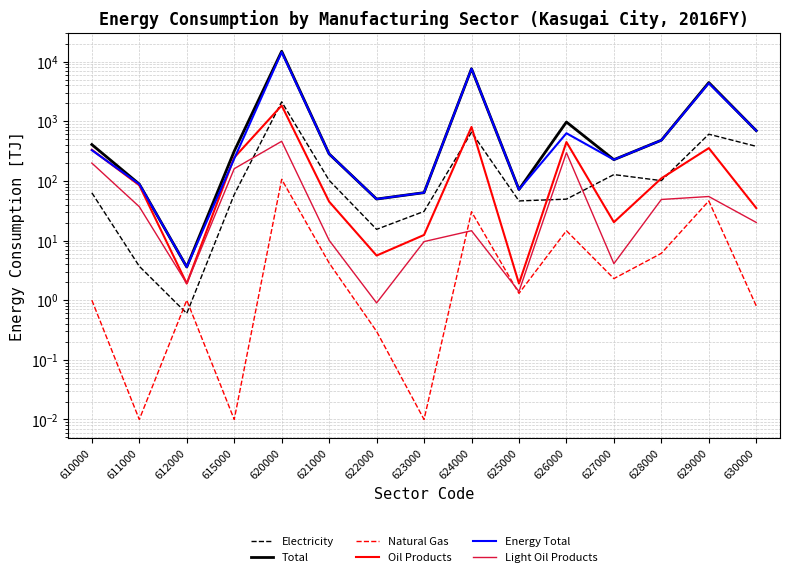

How many values in the Natural Gas series exceed 1?

8